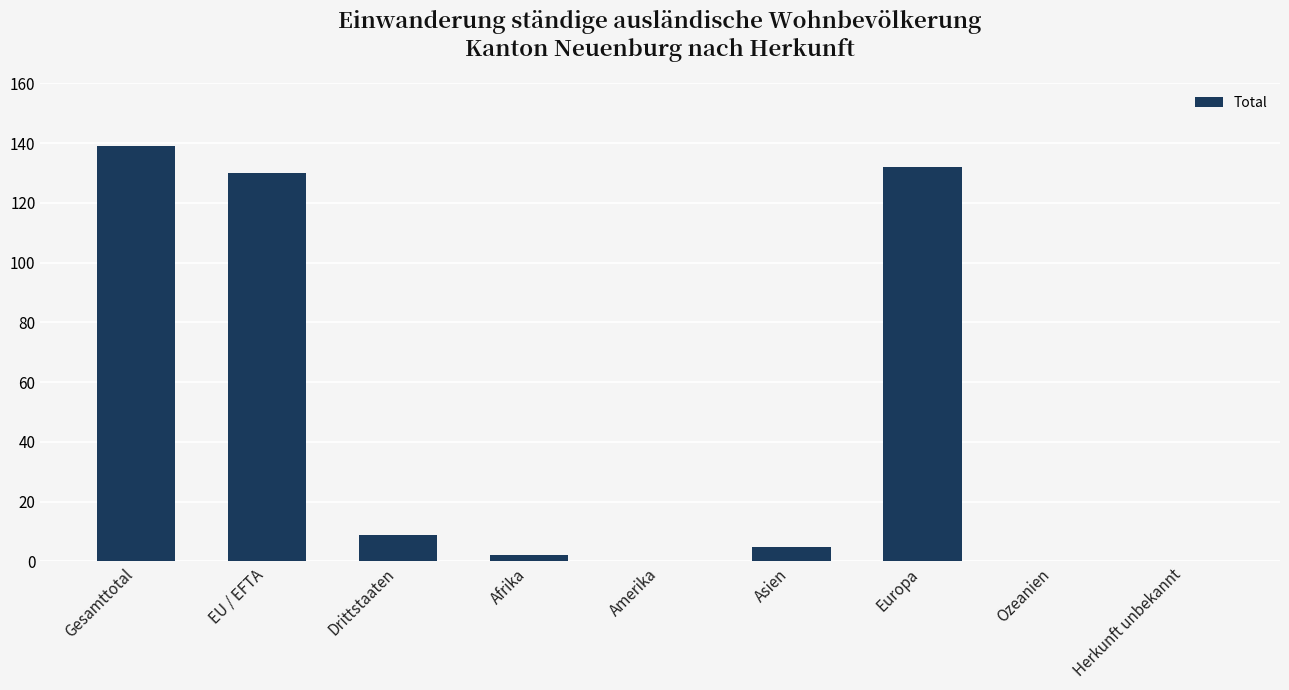

At which label does the data first exceed 5?

Gesamttotal